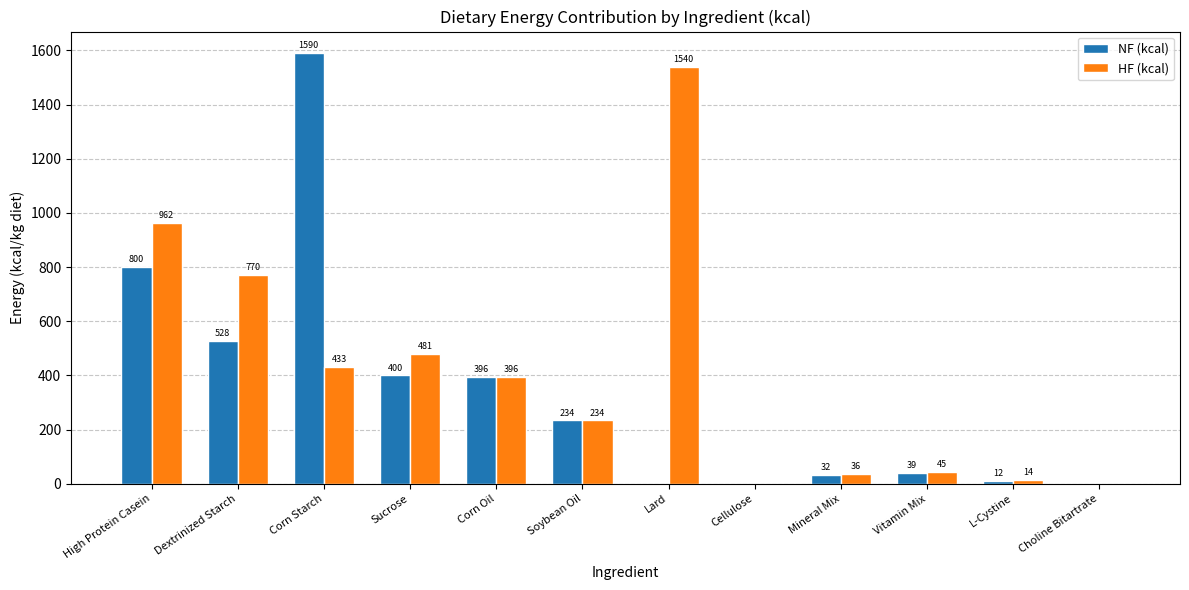

What is the spread (max minus min) of values at Corn Starch?

1157.0